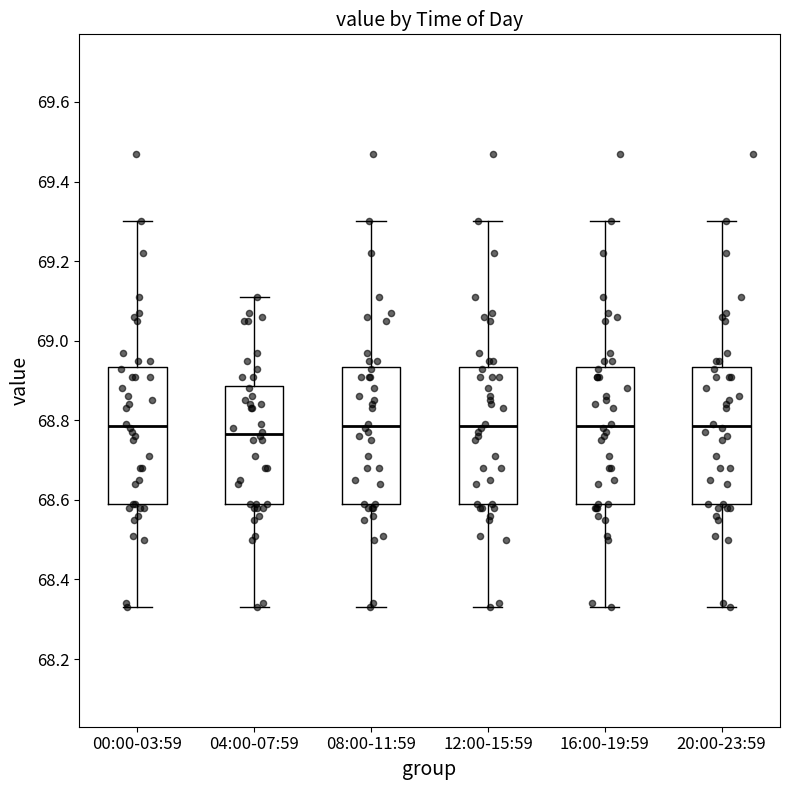

Where is the upper edge of the box for 12:00-15:59 on the y-axis? The values are not printed on the chart, so give them approximately, as read against the axis.

68.94